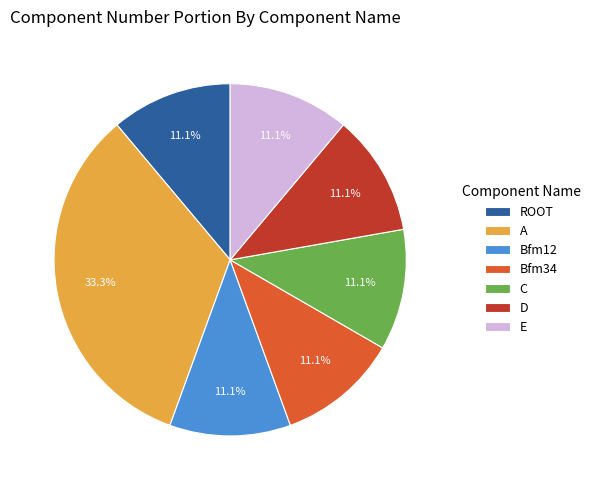

Count the number of slices in the pie.

7